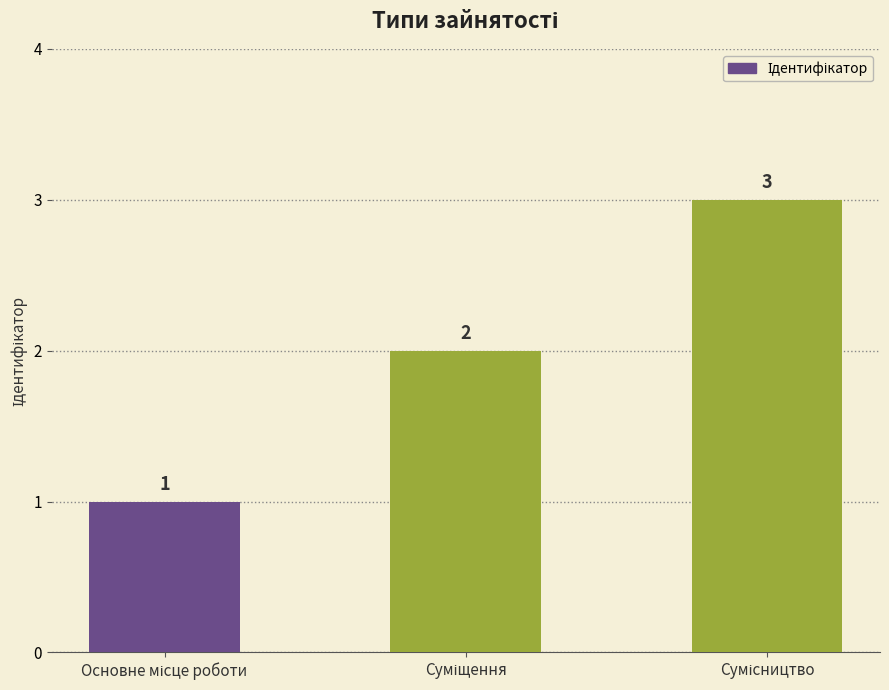

What is the sum of all values?

6